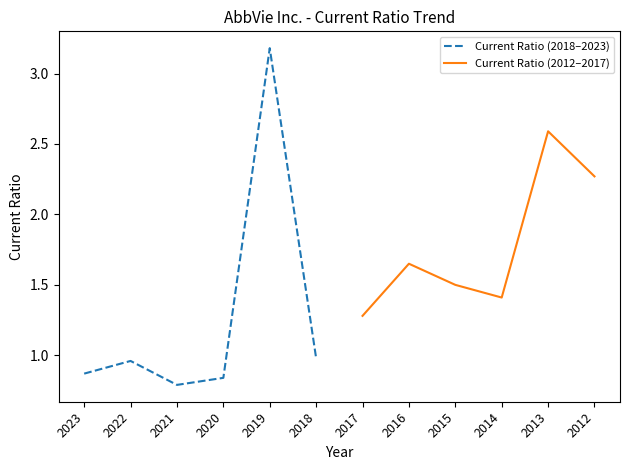

Which series ends up on top after the final intersection of Current Ratio (2018–2023) and Current Ratio (2012–2017)?

Current Ratio (2012–2017)